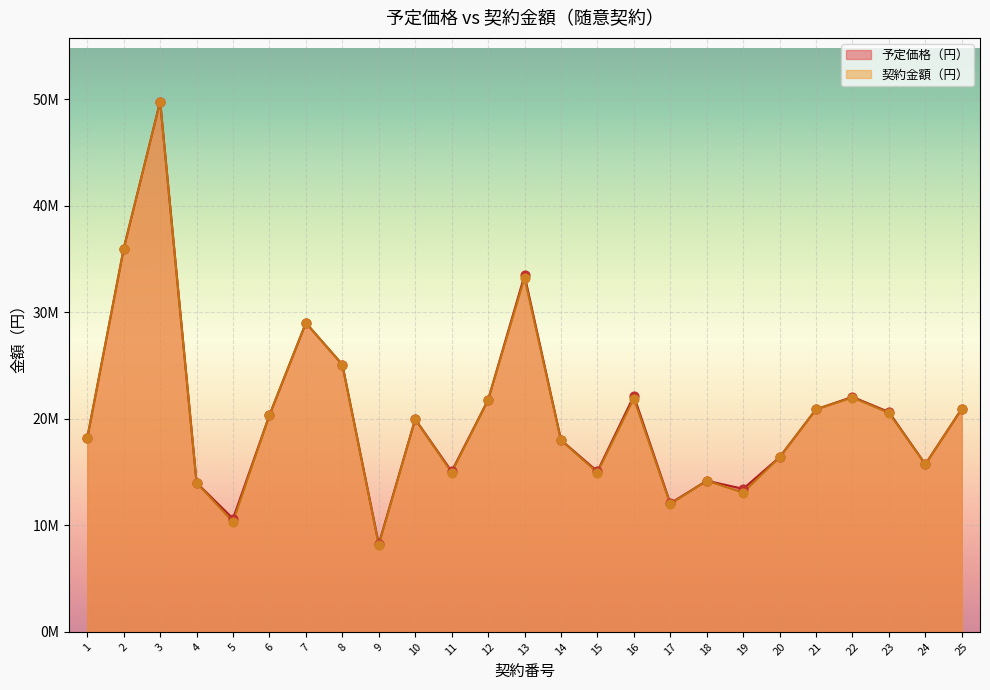

What are all the series names shown in the legend?

予定価格（円）, 契約金額（円）